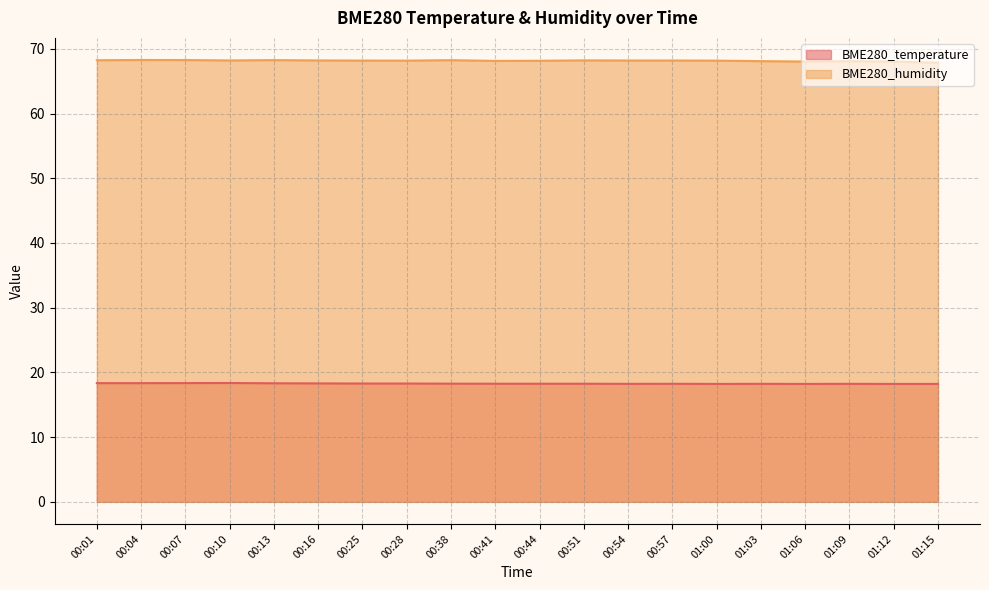

Is the value of BME280_humidity at 01:06 greater than the value of BME280_temperature at 01:03?

Yes